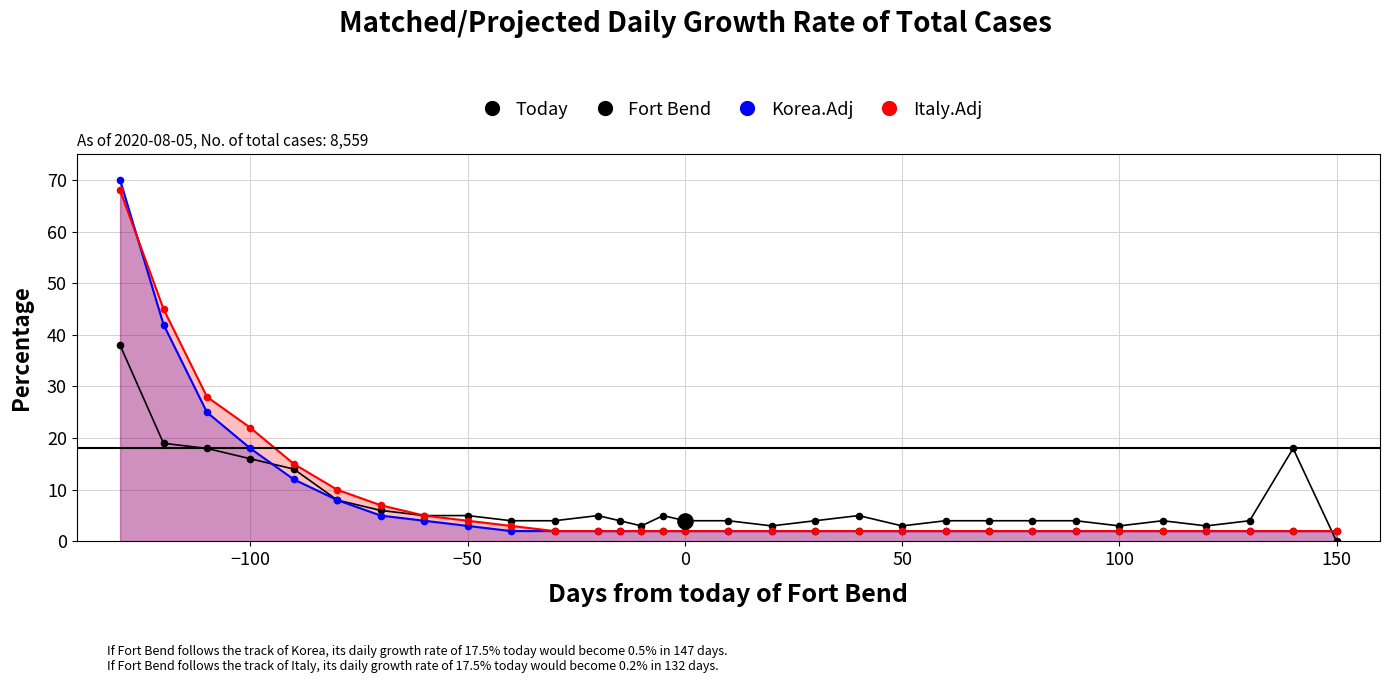

Which series has the largest Y range (max minus min)?

Korea.Adj